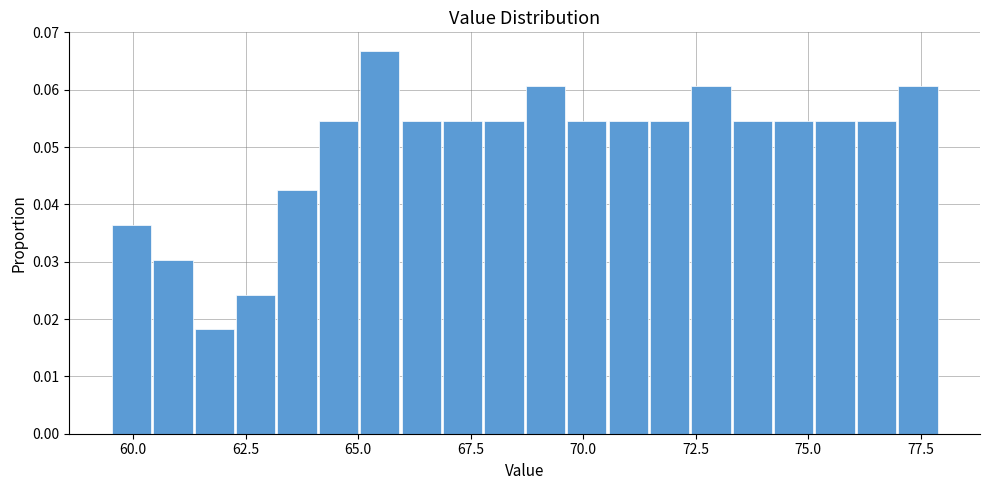

Read against the x-axis, roughly where is the centre of the tallest bar?

65.5